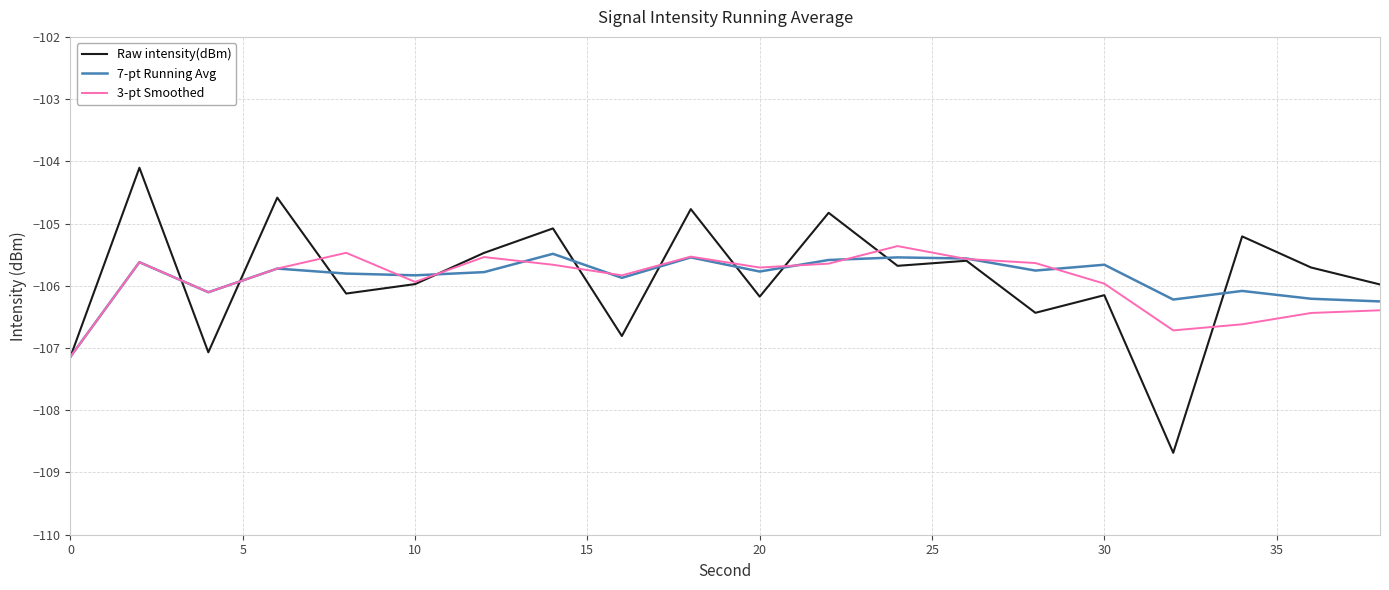

Which series has the widest spread of values?

Raw intensity(dBm)